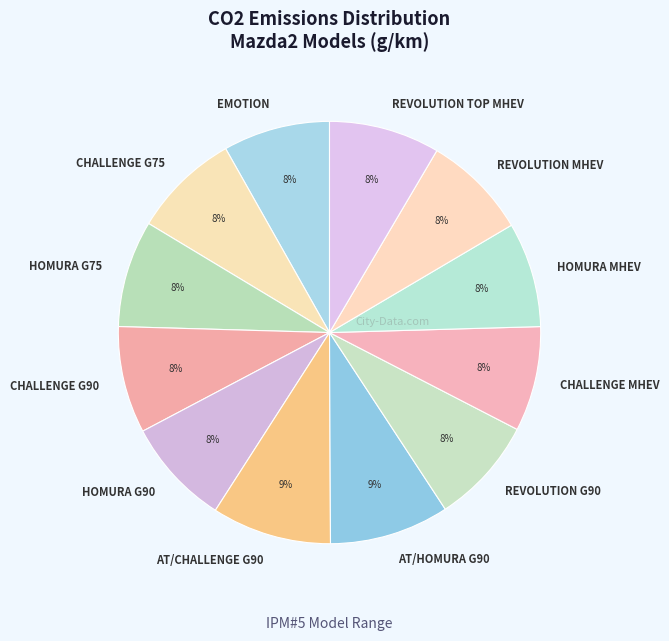

Combined, do CHALLENGE G90 and HOMURA G75 account for over 50%?

No